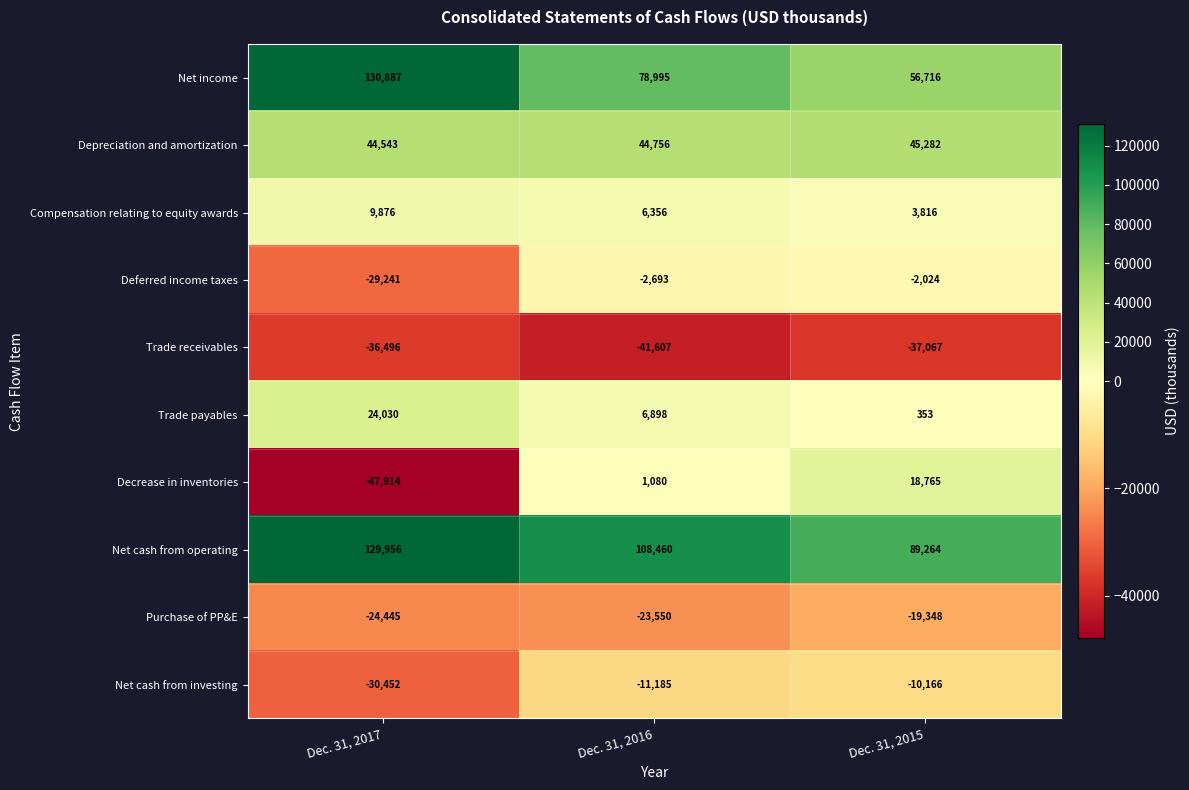

How many series are shown in this chart?

10